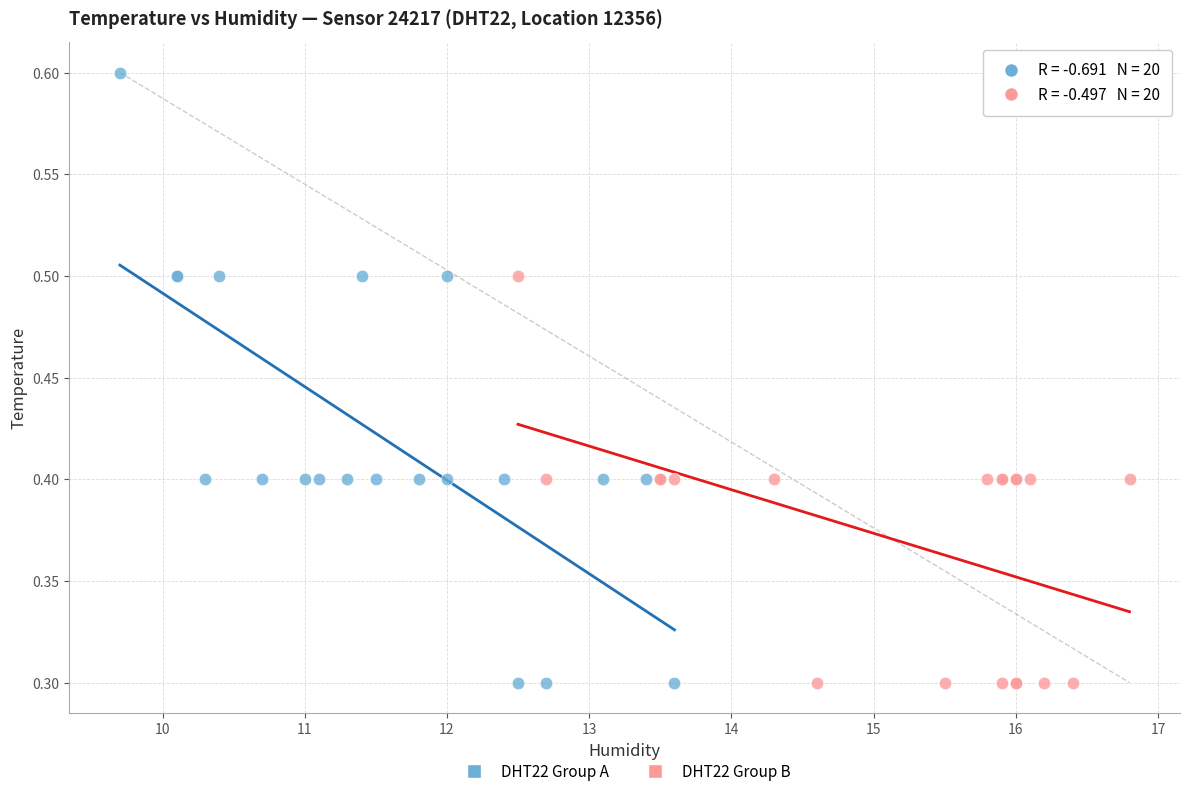

Which series has the widest spread of Y values?

DHT22 Group A